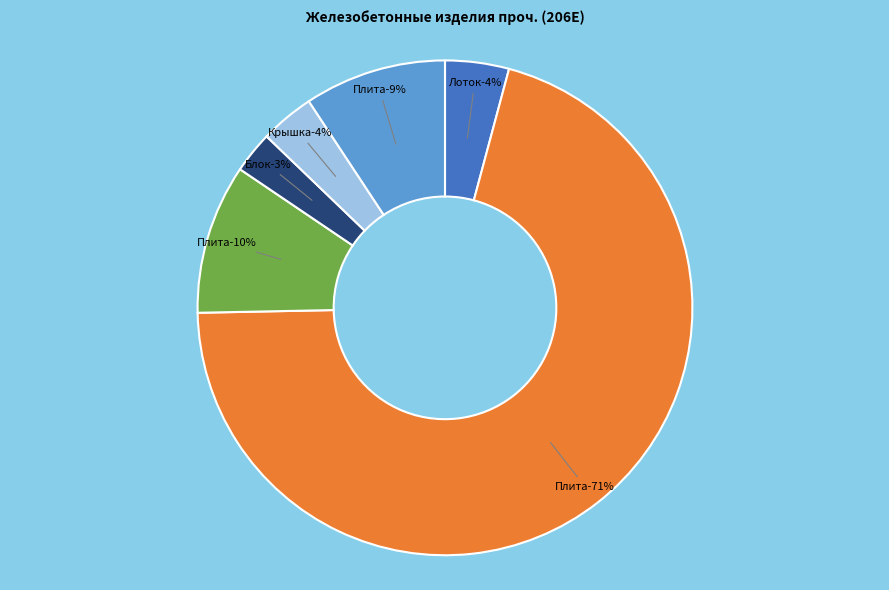

Is there any slice that represents more than half of the pie?

Yes